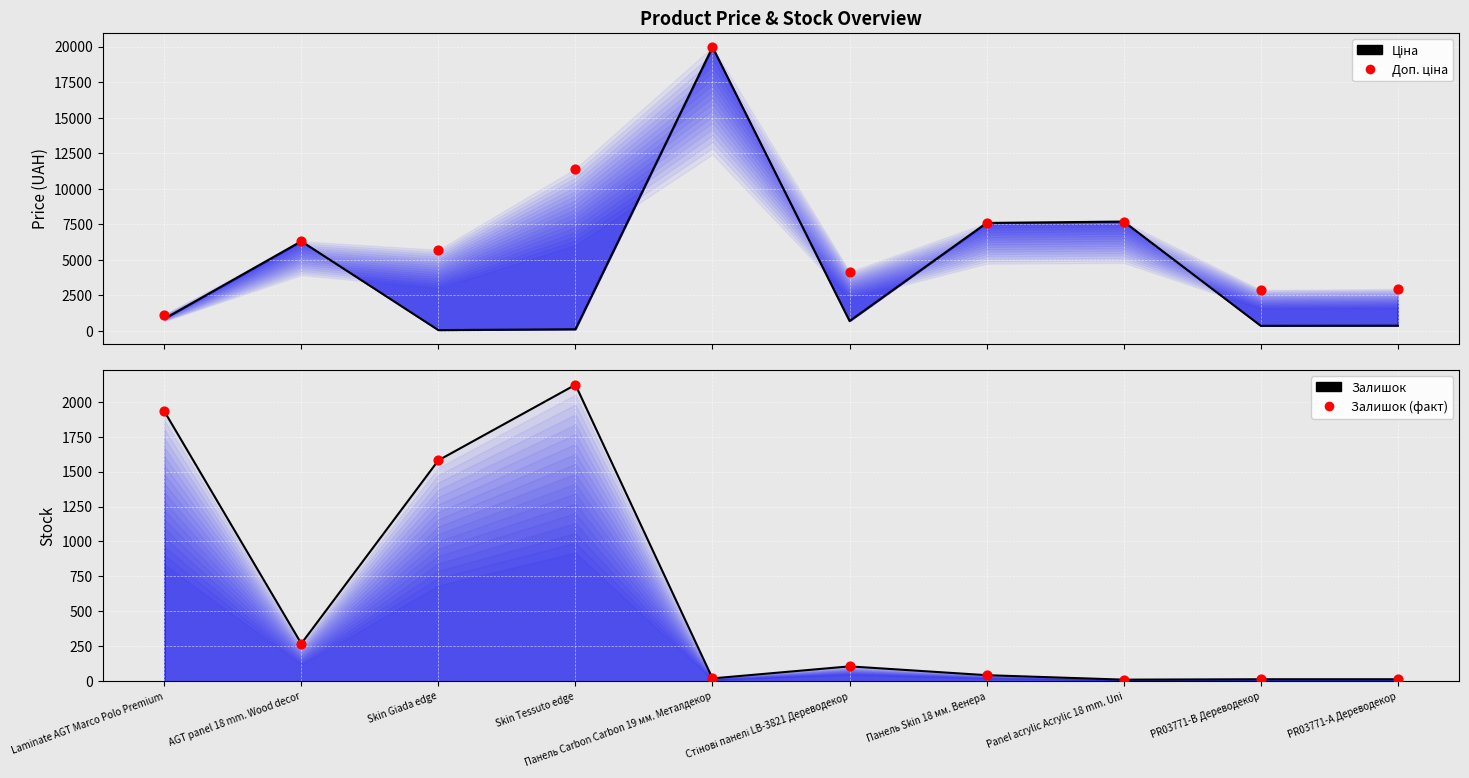

Is the value of Залишок (факт) at PR03771-А Дереводекор greater than the value of Залишок at Laminate AGT Marco Polo Premium?

No